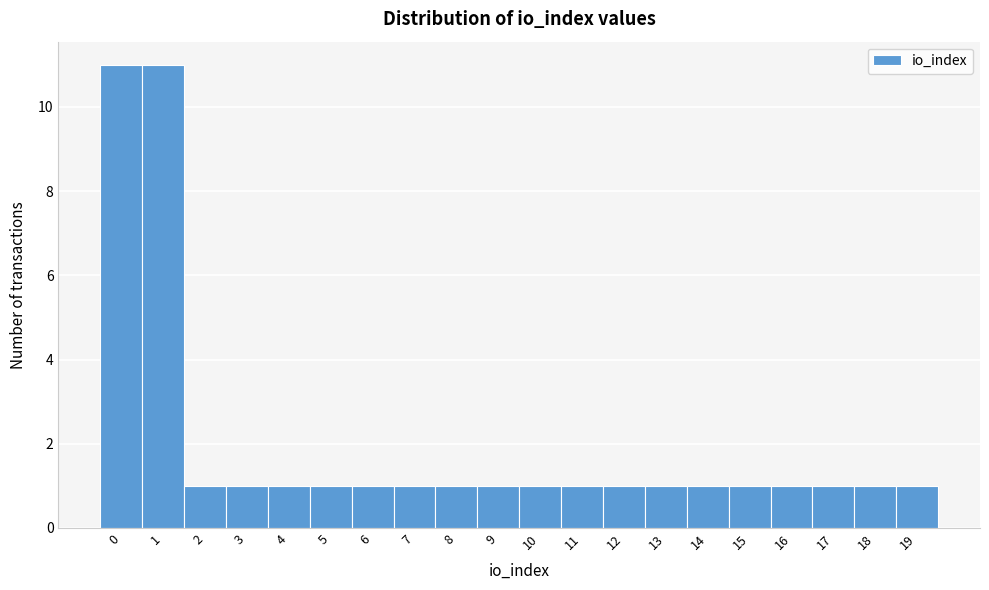

Reading left to right, transcribe all the data shown in this chart.

0=11	1=11	2=1	3=1	4=1	5=1	6=1	7=1	8=1	9=1	10=1	11=1	12=1	13=1	14=1	15=1	16=1	17=1	18=1	19=1